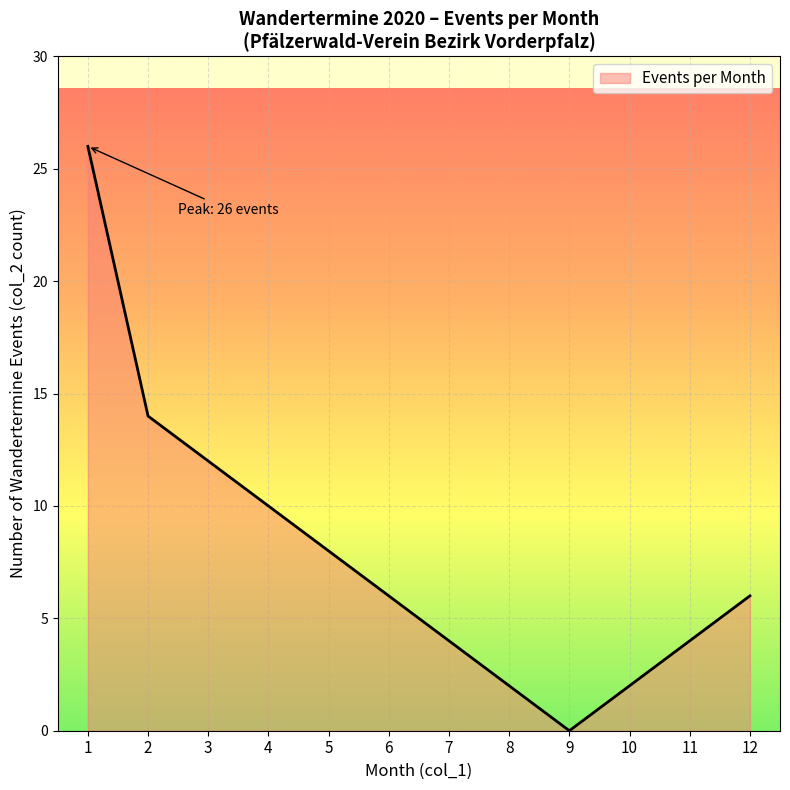

At which category does the chart reach its minimum across all series?

9